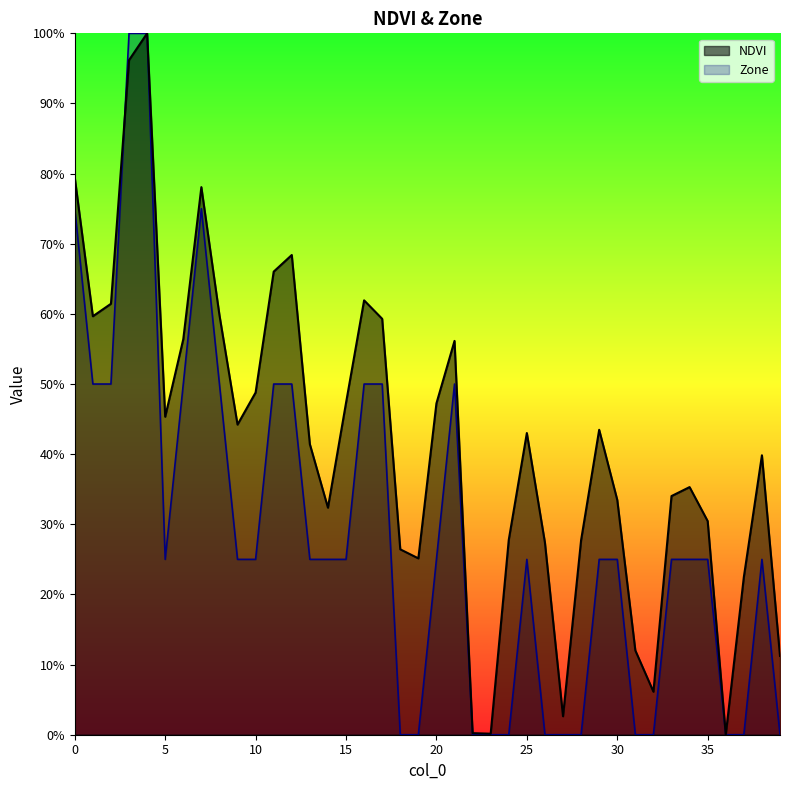

Reading left to right, what are all the values shown in this chart?

NDVI: 0.8	0.6	0.6	1.0	1.0	0.5	0.6	0.8	0.6	0.4	0.5	0.7	0.7	0.4	0.3	0.5	0.6	0.6	0.3	0.3	0.5	0.6	0.0	0.0	0.3	0.4	0.3	0.0	0.3	0.4	0.3	0.1	0.1	0.3	0.4	0.3	0.0	0.2	0.4	0.1
Zone: 0.8	0.5	0.5	1.0	1.0	0.2	0.5	0.8	0.5	0.2	0.2	0.5	0.5	0.2	0.2	0.2	0.5	0.5	0.0	0.0	0.2	0.5	0.0	0.0	0.0	0.2	0.0	0.0	0.0	0.2	0.2	0.0	0.0	0.2	0.2	0.2	0.0	0.0	0.2	0.0